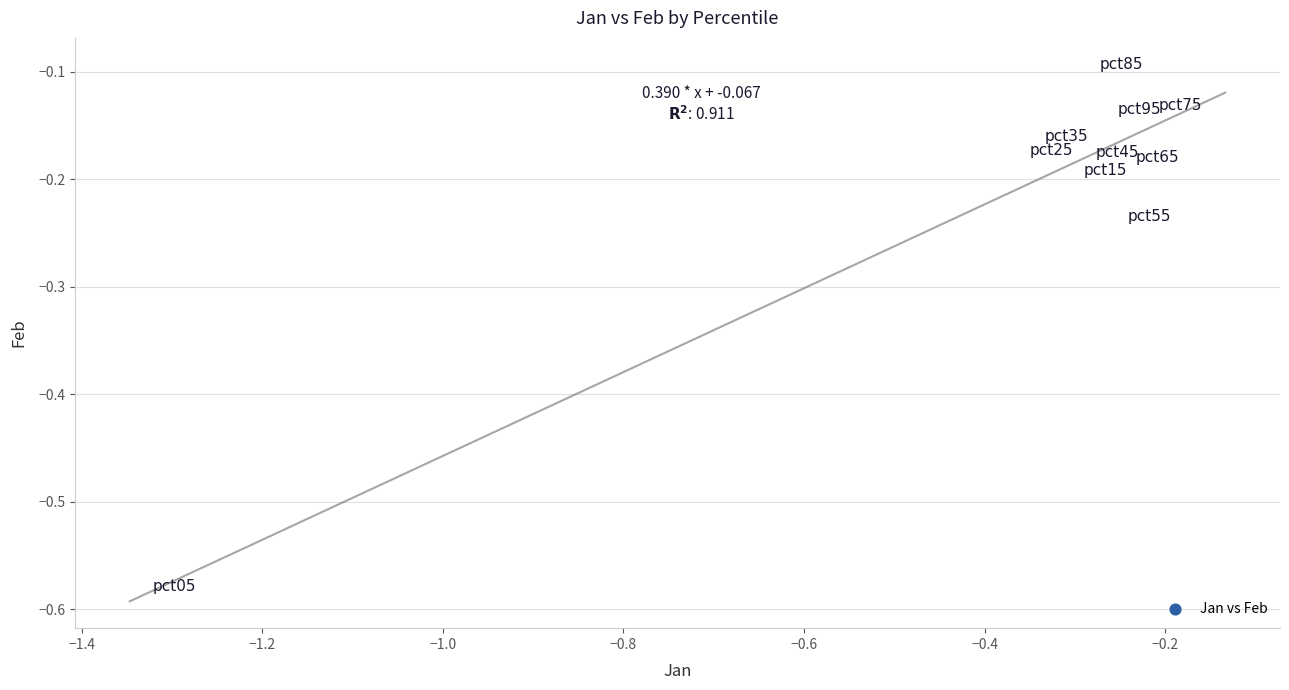

What is the range of Y values (max minus min)?

0.5